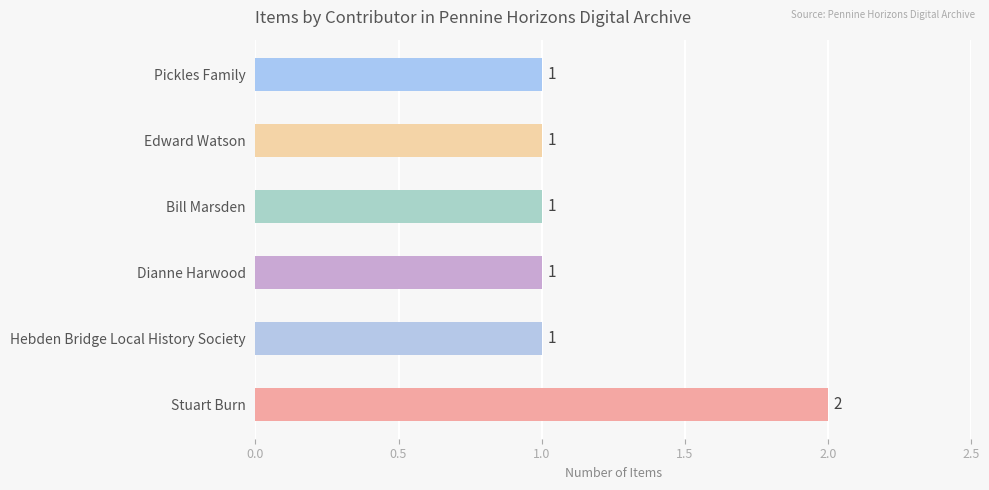

Which label corresponds to the largest value in the chart?

Stuart Burn